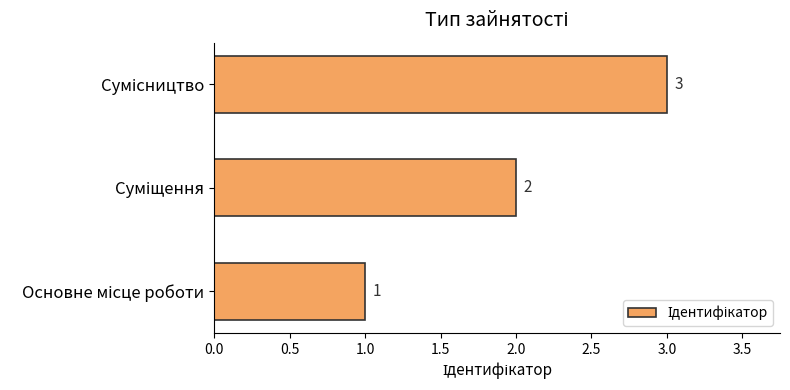

What is the sum of all values?

6